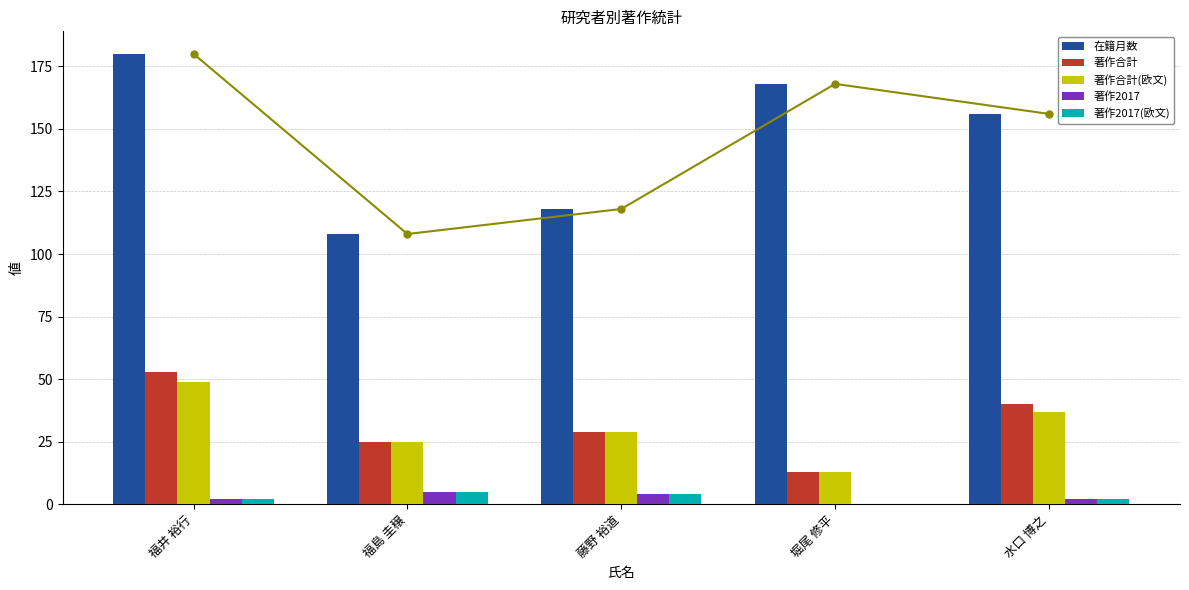

Which series has the largest total across all categories?

在籍月数